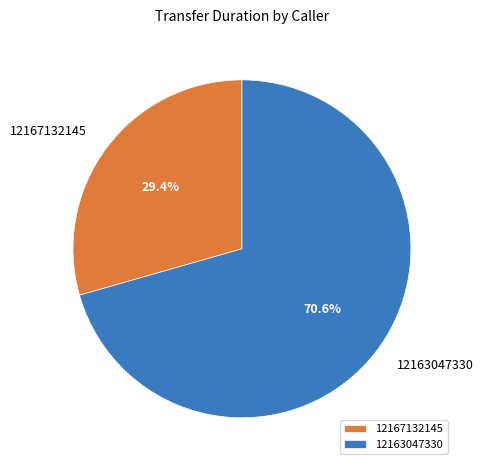

What portion of the pie excludes 12163047330?

29.4%